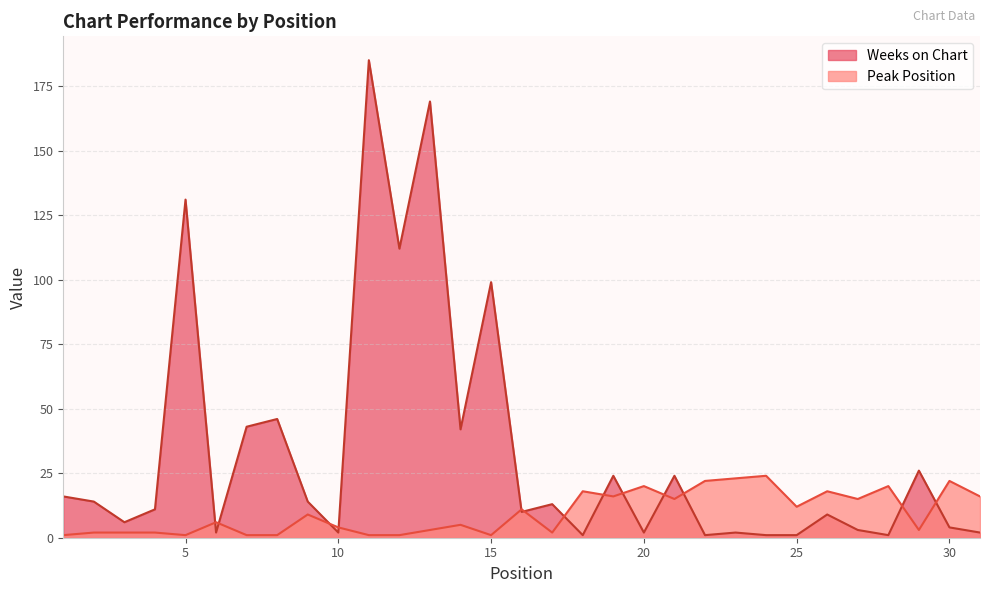

What is the difference between the maximum and minimum values in the Weeks on Chart series?

184